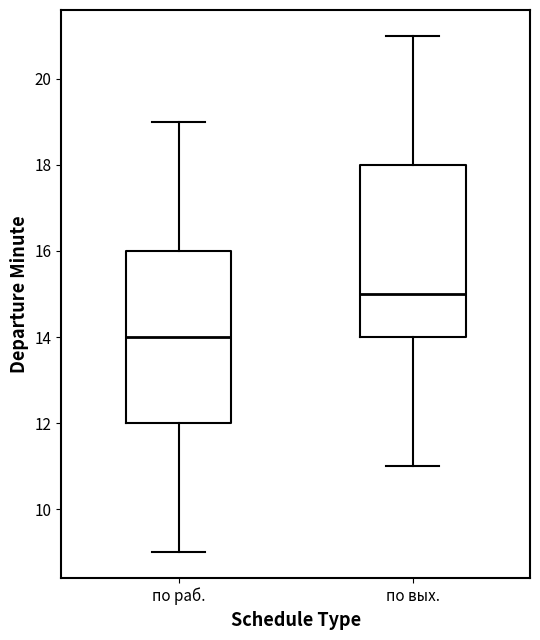

Which box has the highest median line?

по вых.